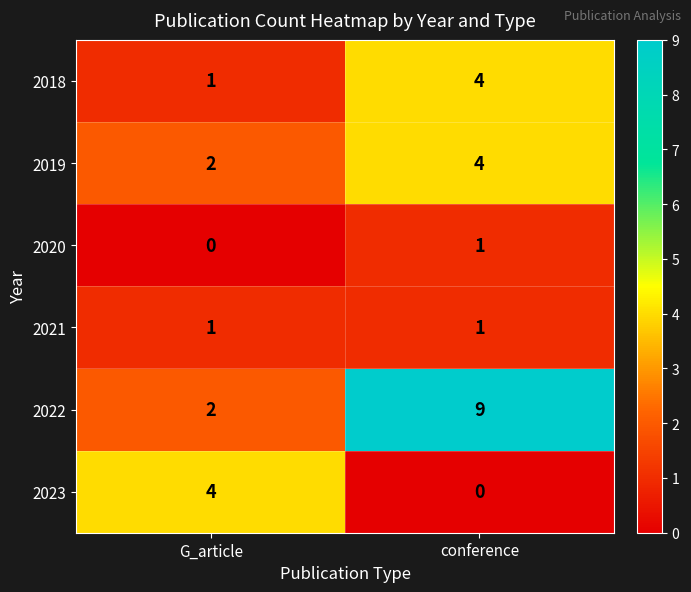

At which label is 2020 closest to 0?

G_article